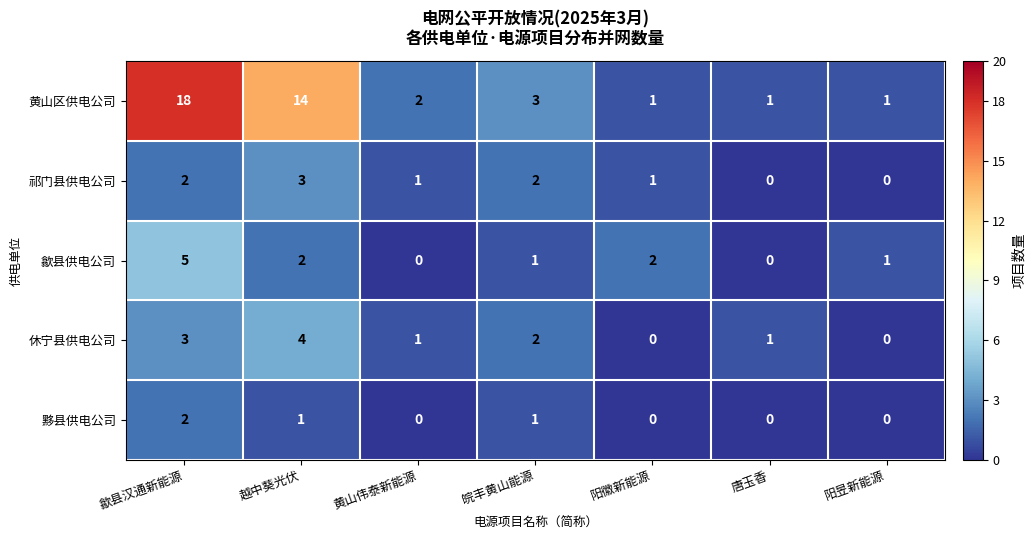

Where is 休宁县供电公司 nearest to the value 2?

皖丰黄山能源